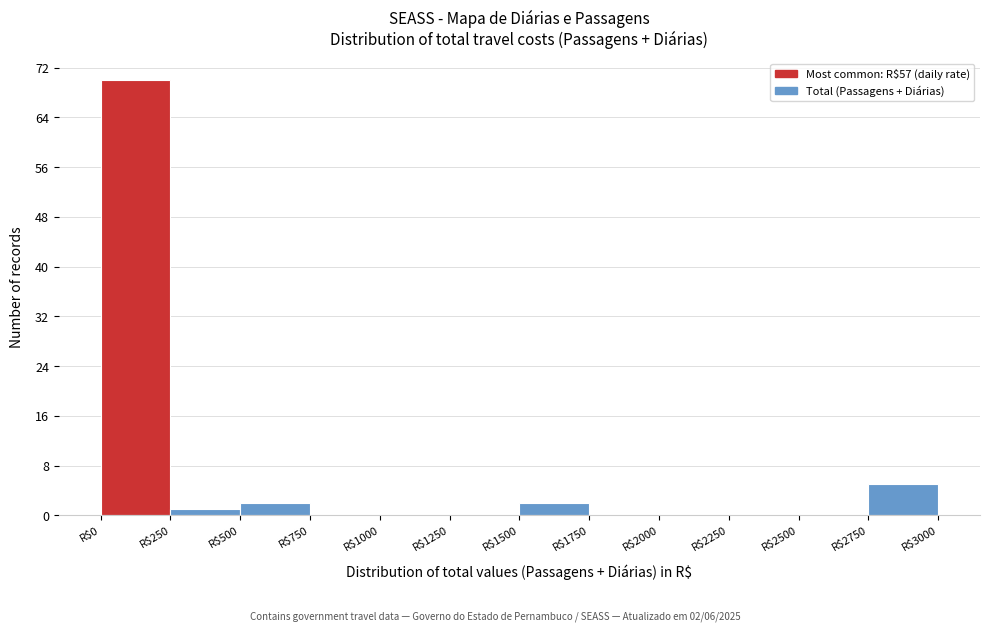

Over which range of the x-axis is the bar tallest?

0 to 250